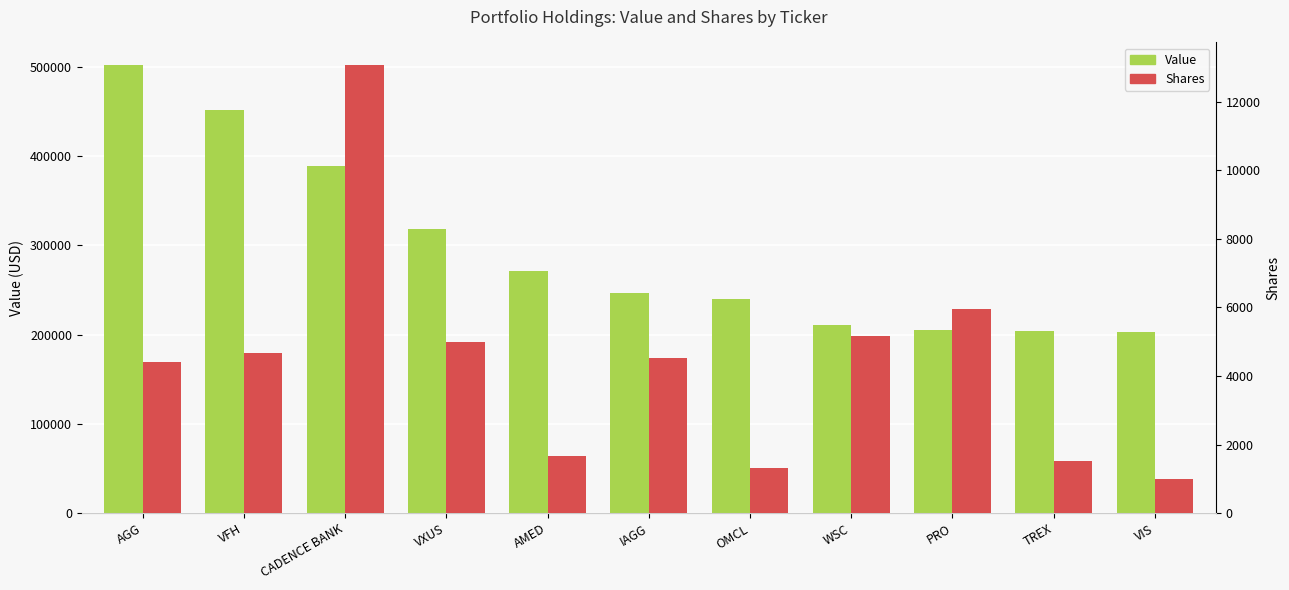

What is the spread (max minus min) of values at AGG?

497600